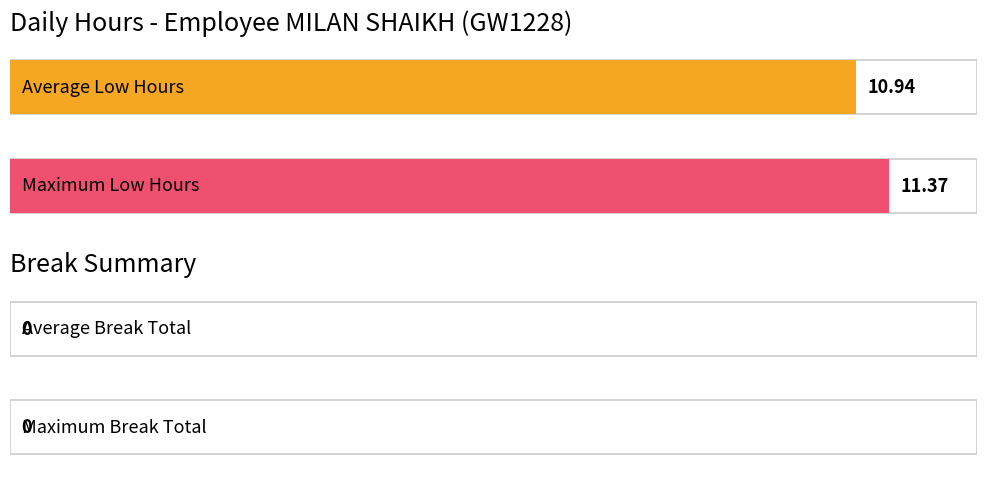

What is the approximate value at 8?

11.3